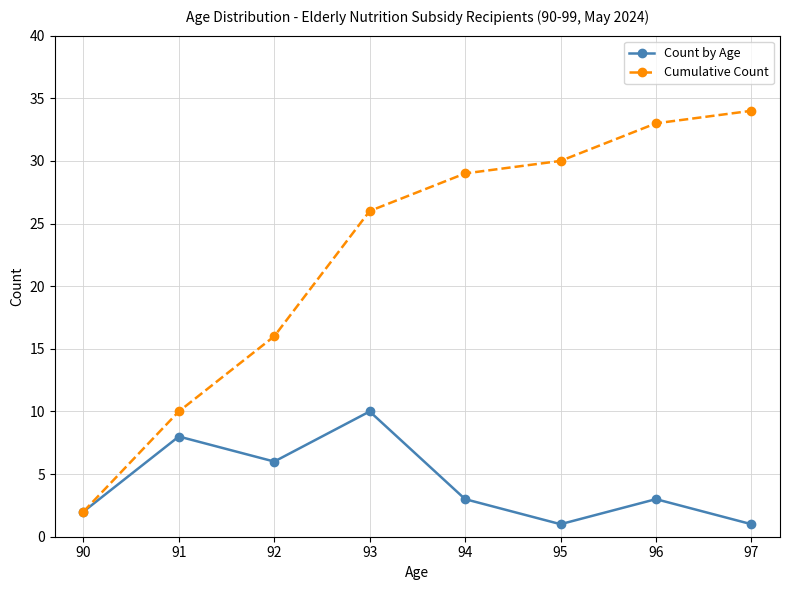

In Count by Age, how many points are lower than both neighbors (excluding endpoints)?

2